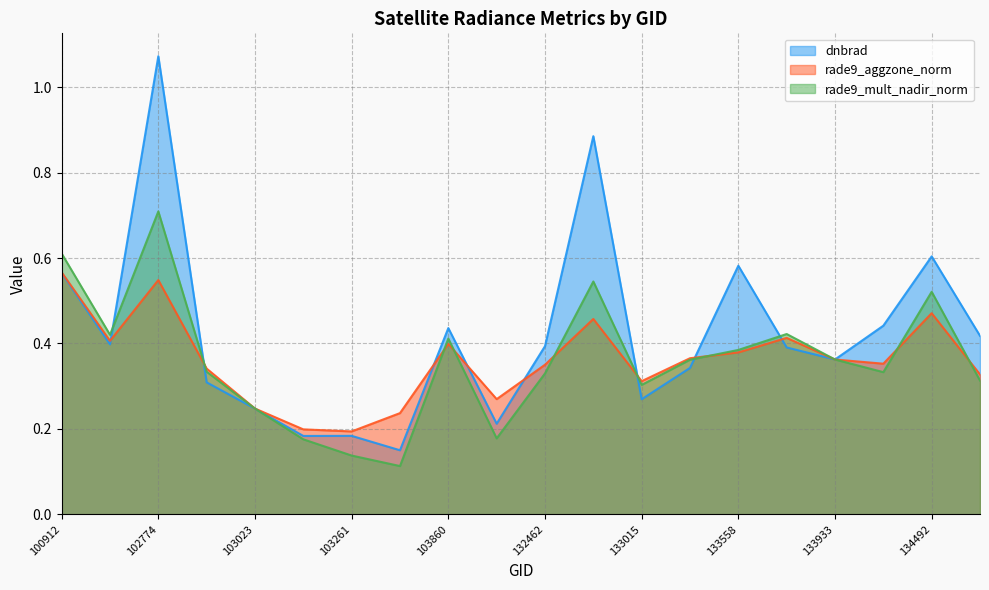

What is the sum of the rade9_mult_nadir_norm values at 103979 and 134479?

0.5